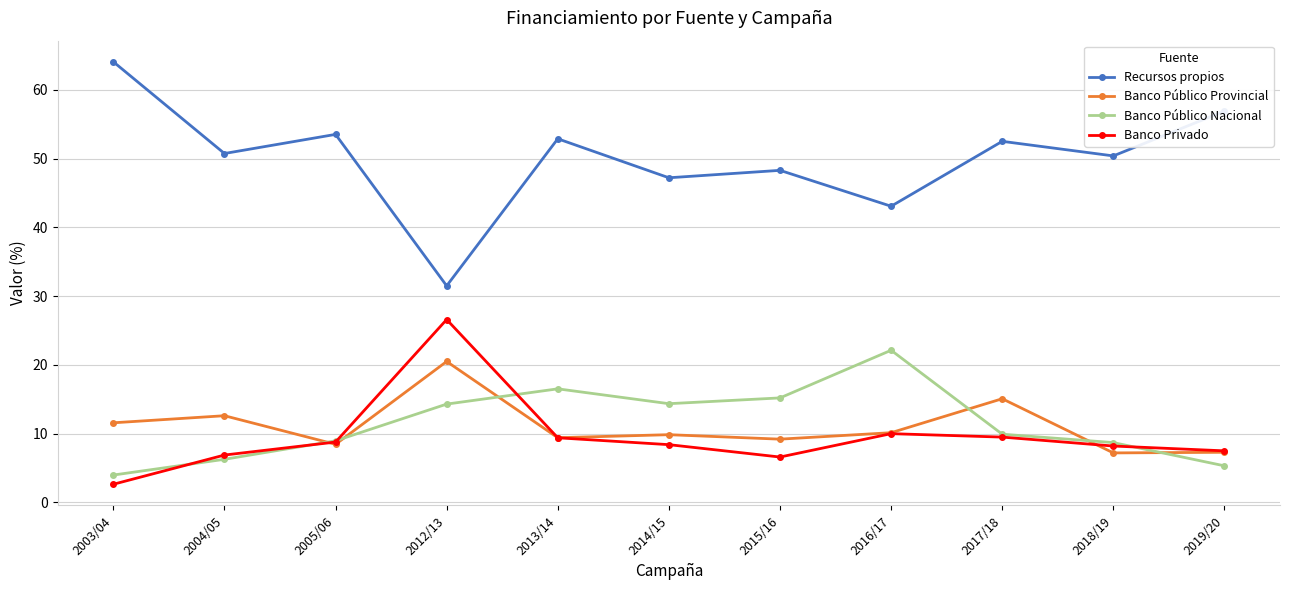

True or false: Recursos propios and Banco Público Nacional intersect in this chart.

False